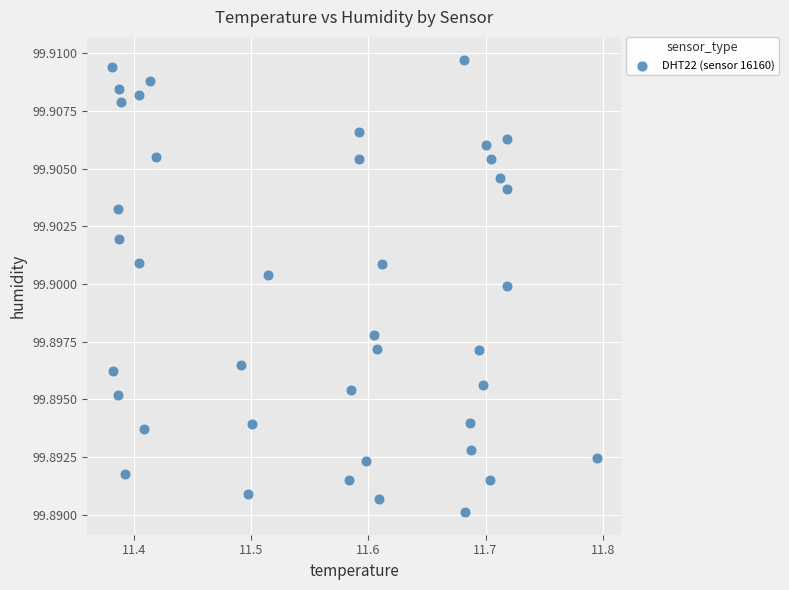

What is the range of X values (max minus min)?

0.4